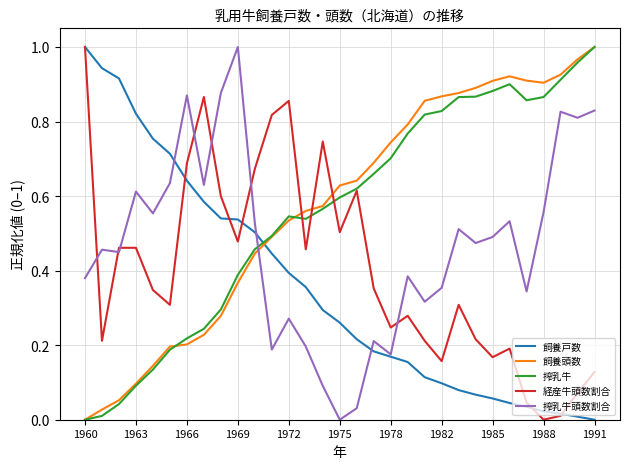

After their last crossing, which series has the higher values: 搾乳牛頭数割合 or 飼養戸数?

搾乳牛頭数割合